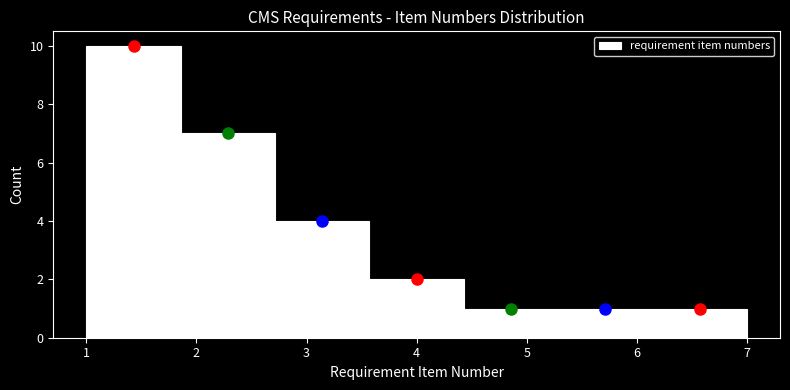

What is the height of the bar covering 1.9 to 2.7 on the x-axis? Neither the bar edges nor the heights are printed on the chart, so give them approximately, as read against the axes.

7